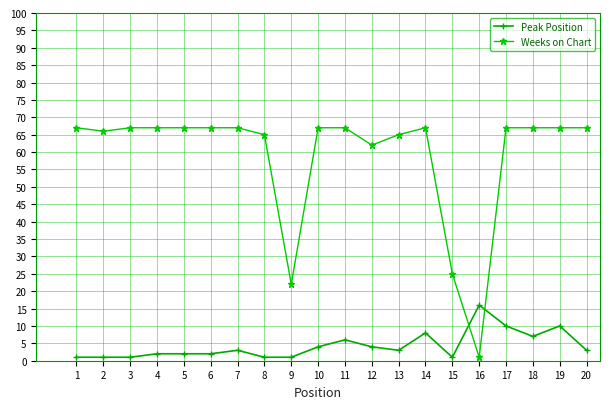

Is this an area chart (filled region under the line)?

No